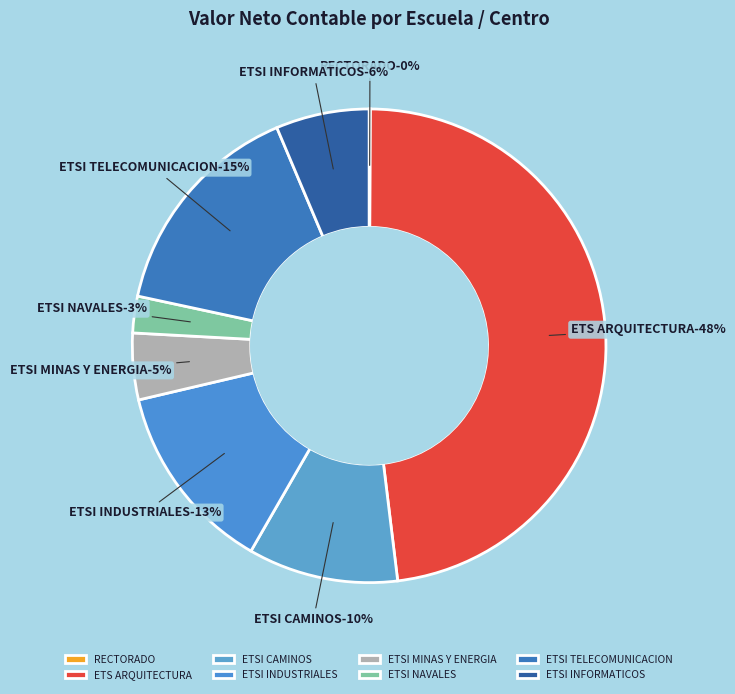

To the nearest percent, what is the average slice percentage?

13%